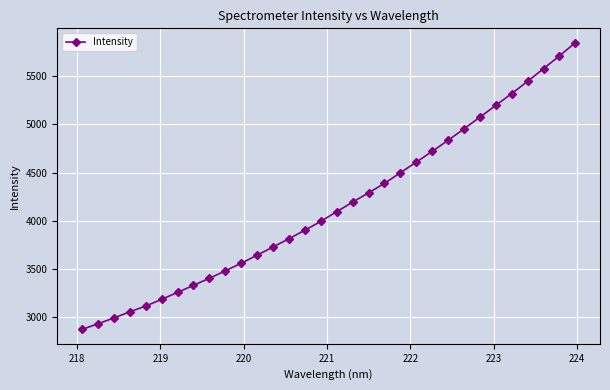

What is the greatest value displayed?

5850.2